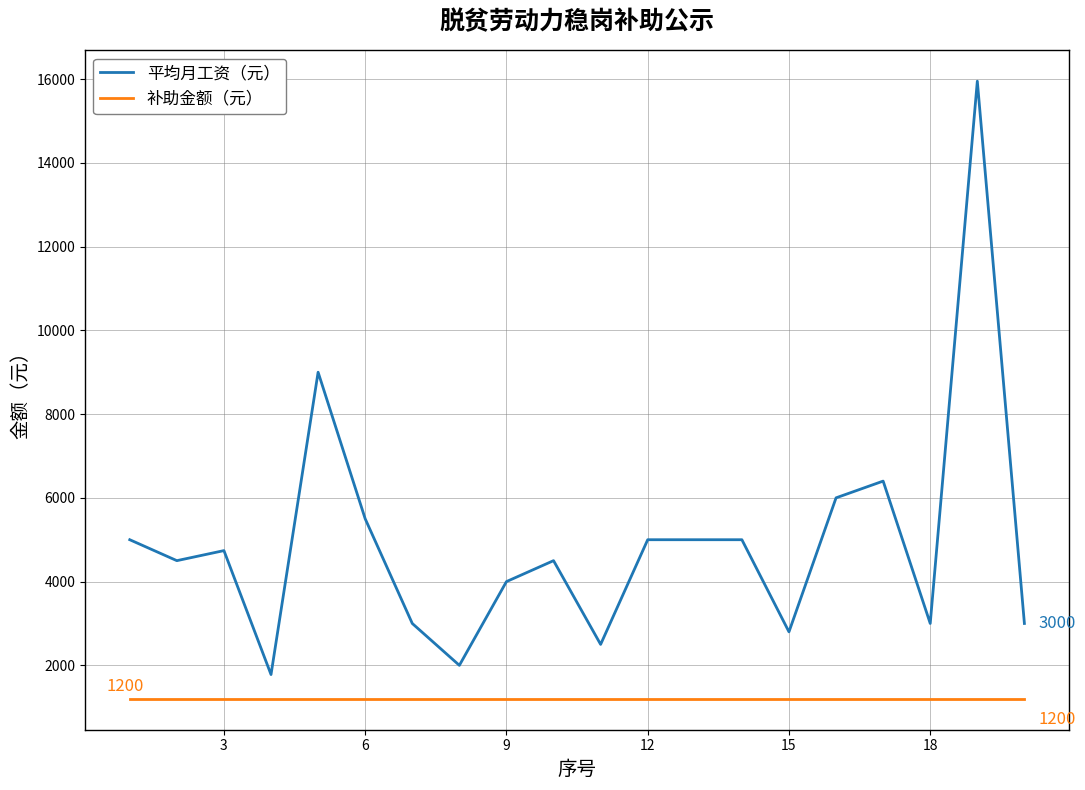

Which series has the largest range (max minus min)?

平均月工资（元）